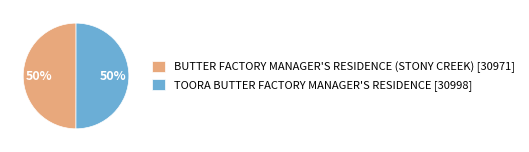

Is it true that TOORA BUTTER FACTORY MANAGER'S RESIDENCE is 43% of the pie?

False